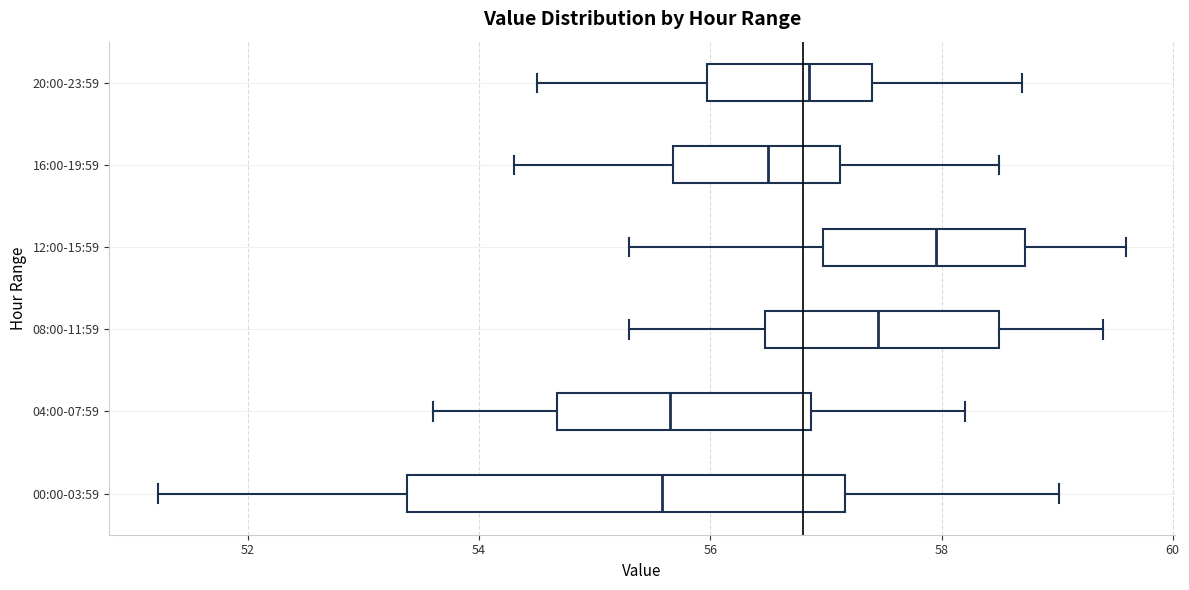

Comparing the boxes themselves (not the whiskers), which one is the widest?

00:00-03:59